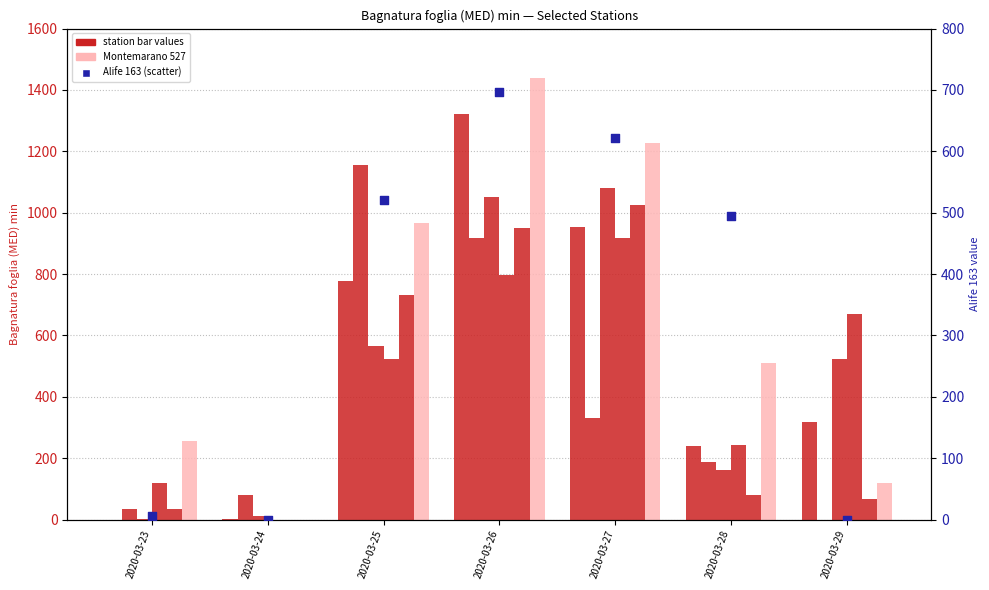

At how many categories does at least one series exceed 800?

3